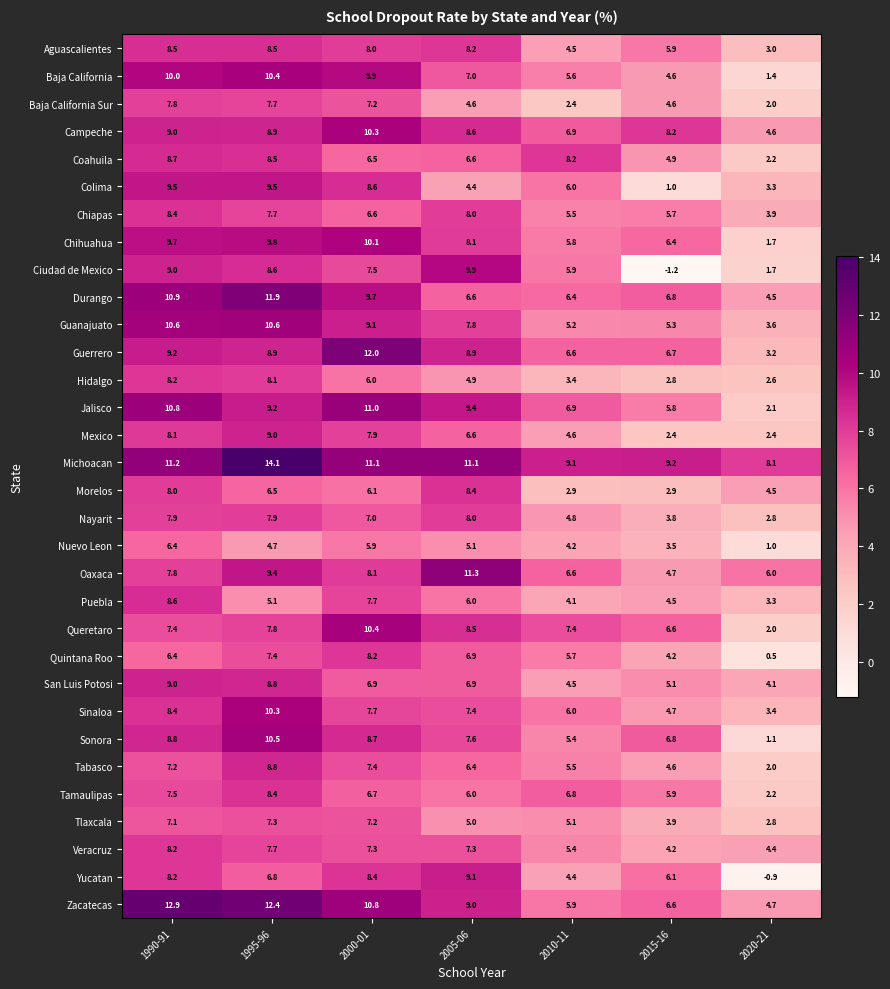

At which label is Morelos closest to 5?

2020-21